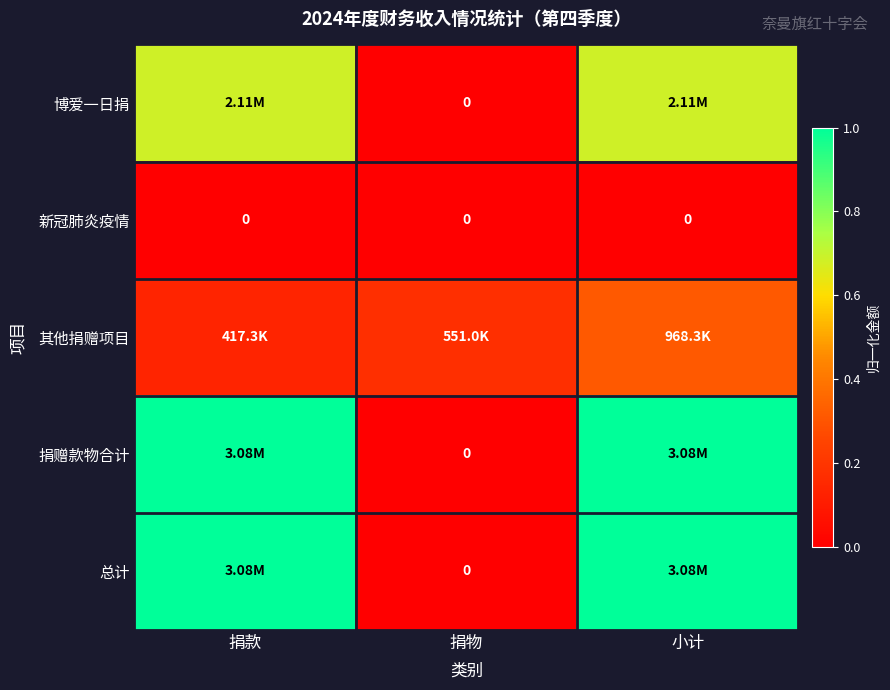

Which label corresponds to the largest value in the chart?

捐款